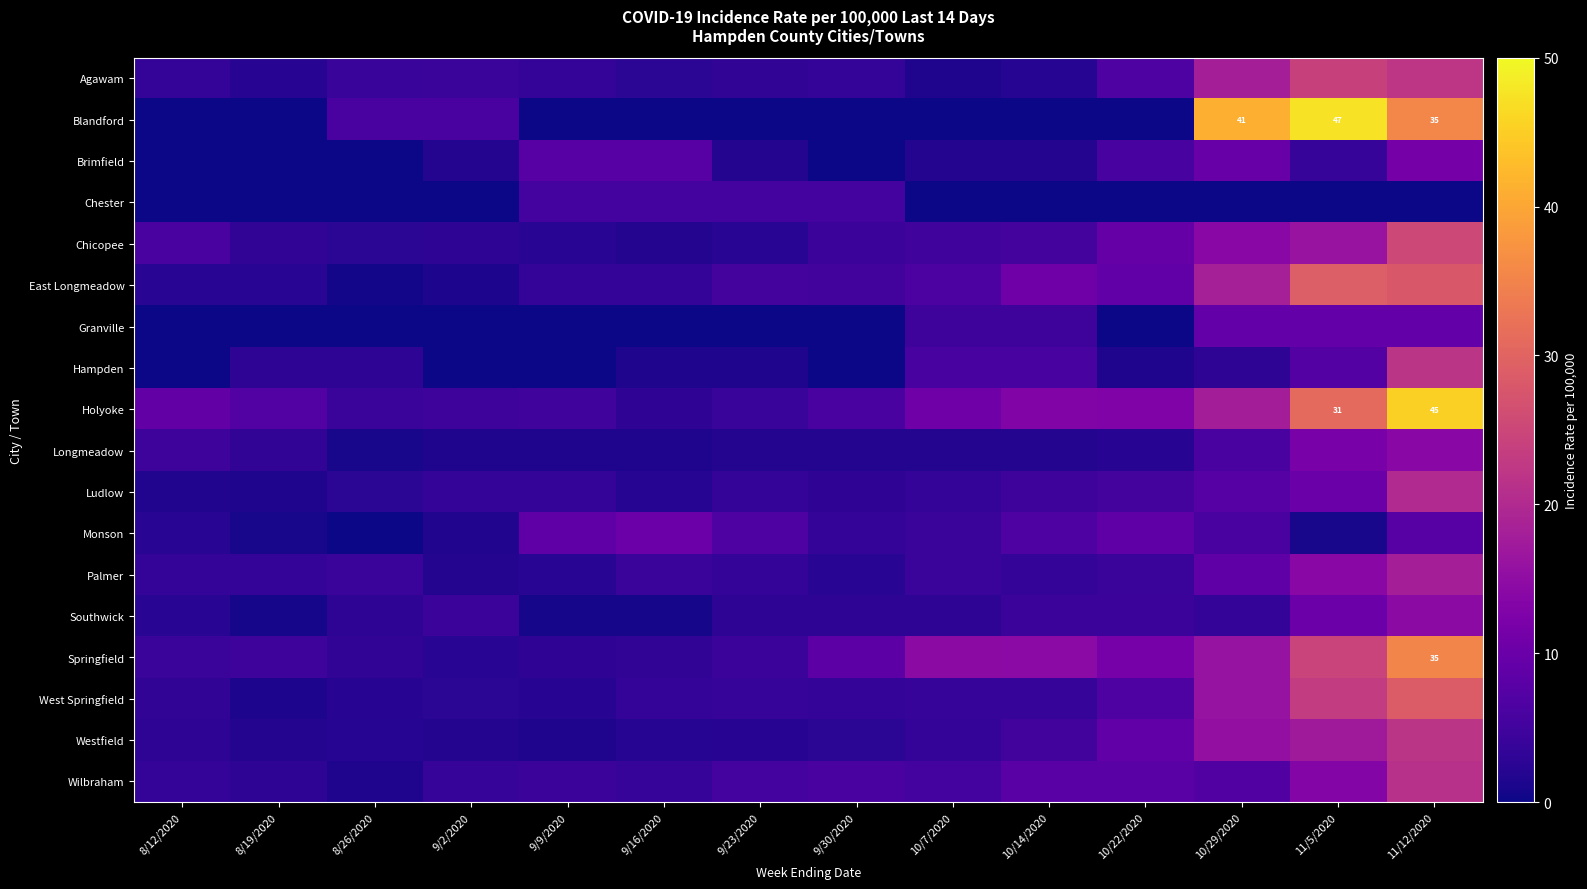

The Blandford series shows 41.0 at 10/29/2020. True or false?

True